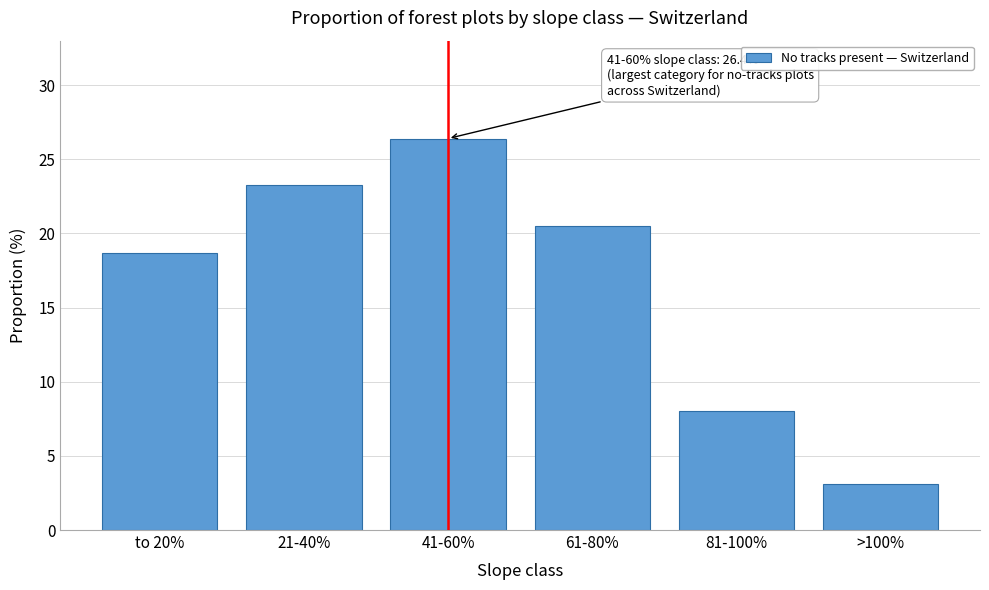

Reading left to right, transcribe all the data shown in this chart.

to 20%=18.7	21-40%=23.3	41-60%=26.4	61-80%=20.5	81-100%=8.0	>100%=3.1